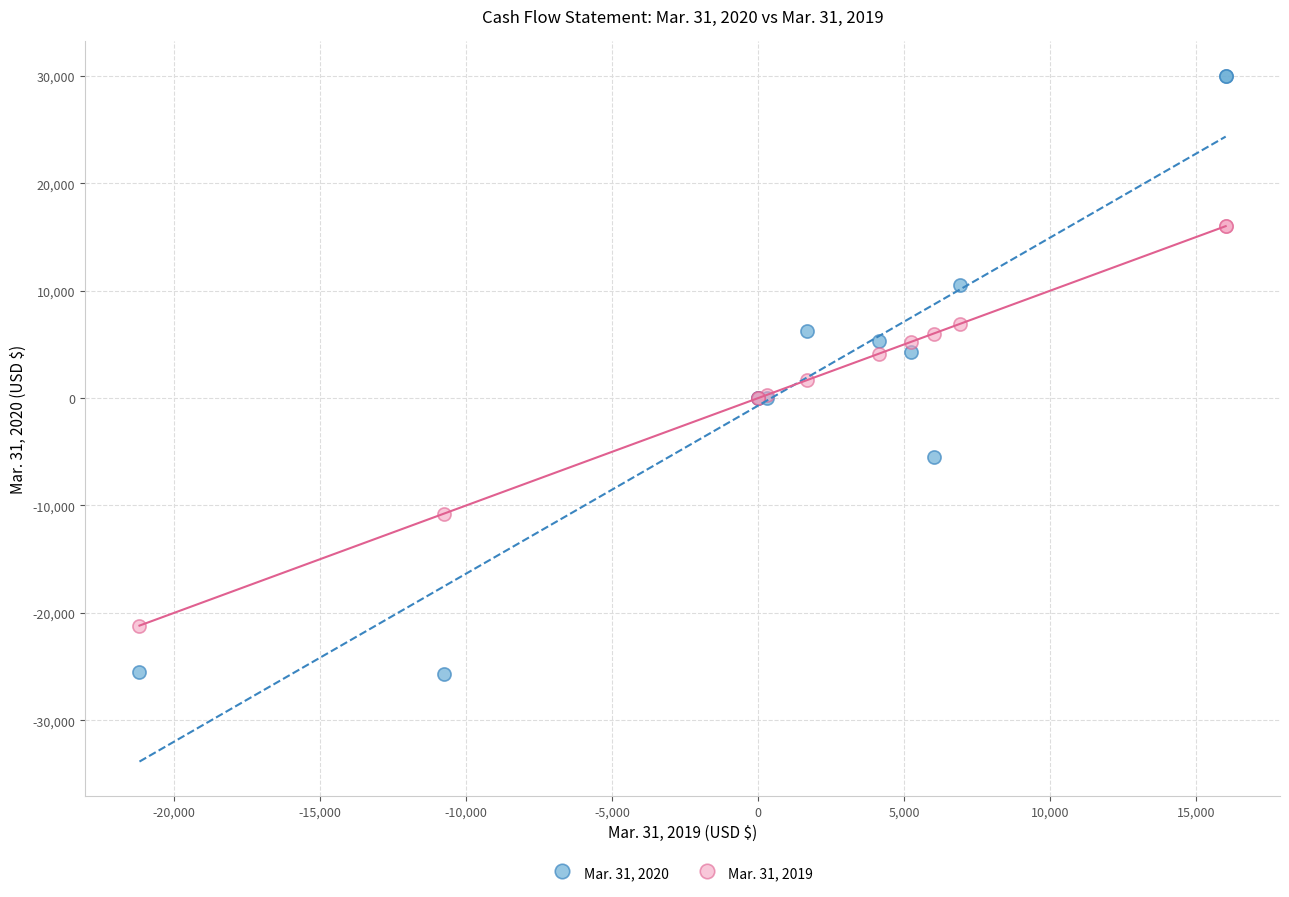

Which series contains the lowest Y value?

Mar. 31, 2020